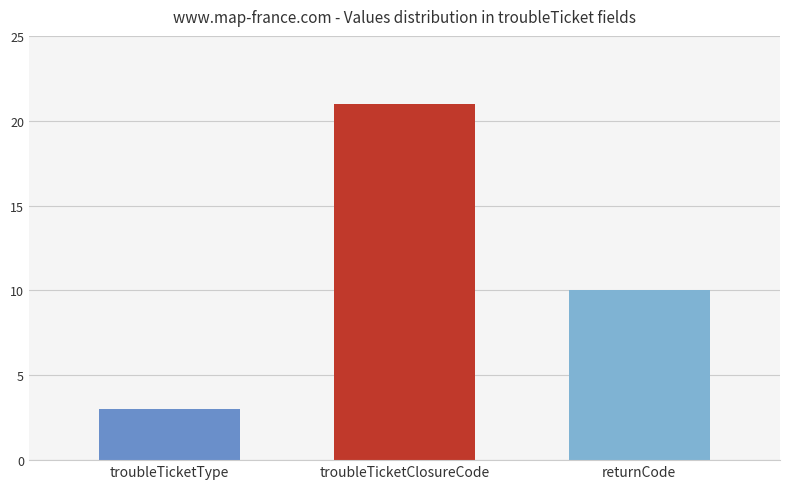

What is the difference between the maximum and second lowest values?

11